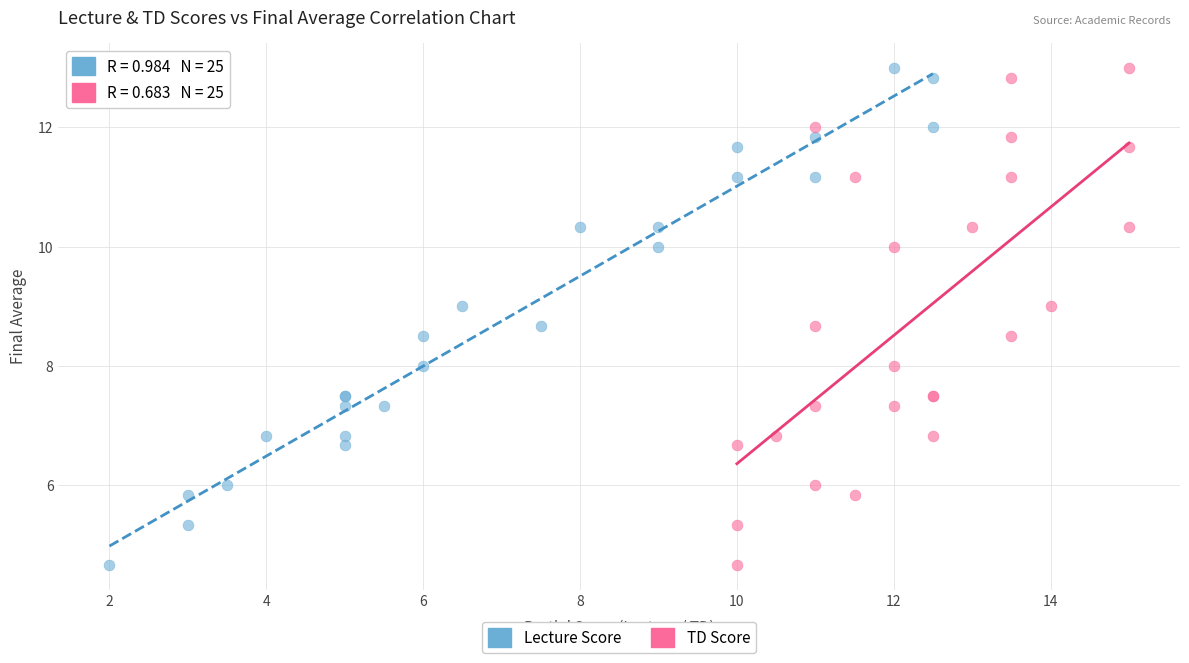

What are all the series names shown in the legend?

Lecture Score, TD Score